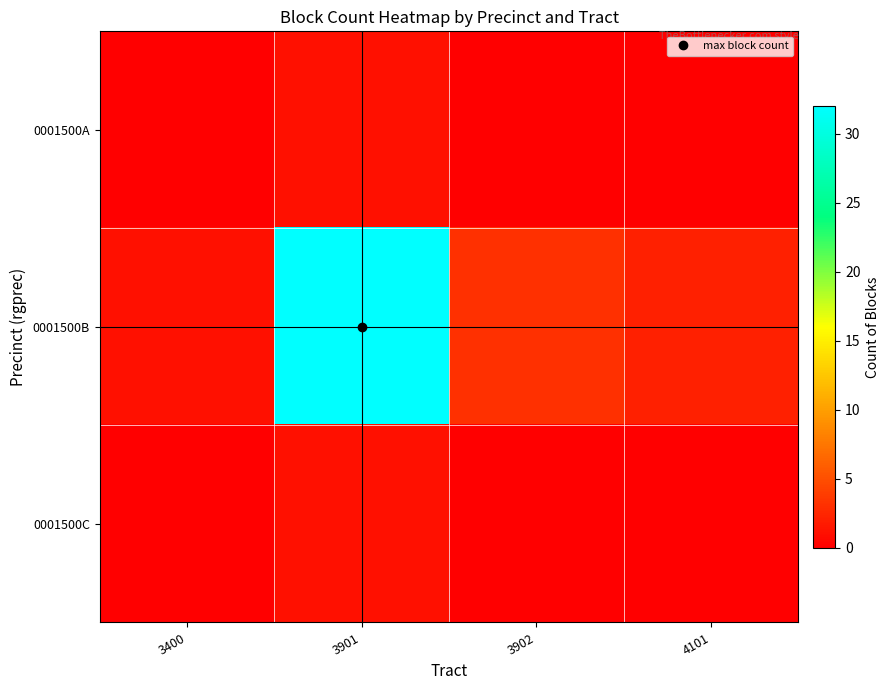

Which label corresponds to the largest value in the chart?

3901